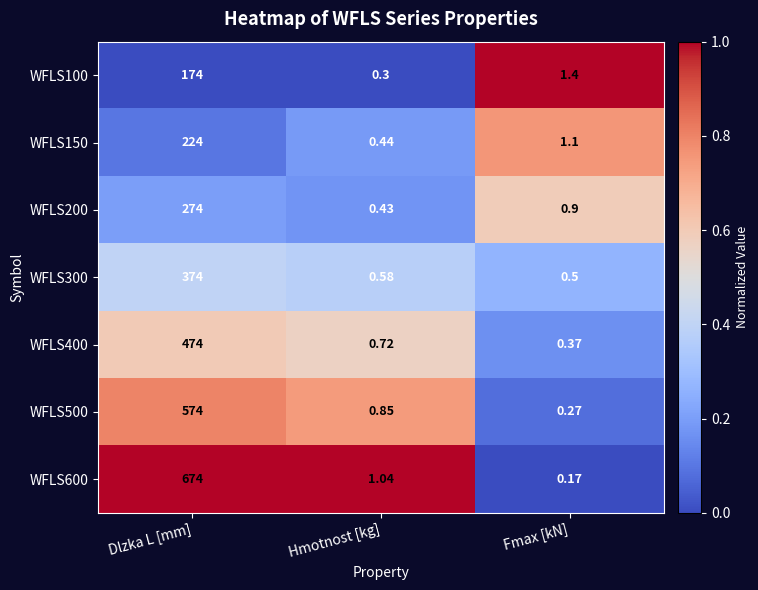

Which category has the lowest value in the WFLS400 series?

Fmax [kN]